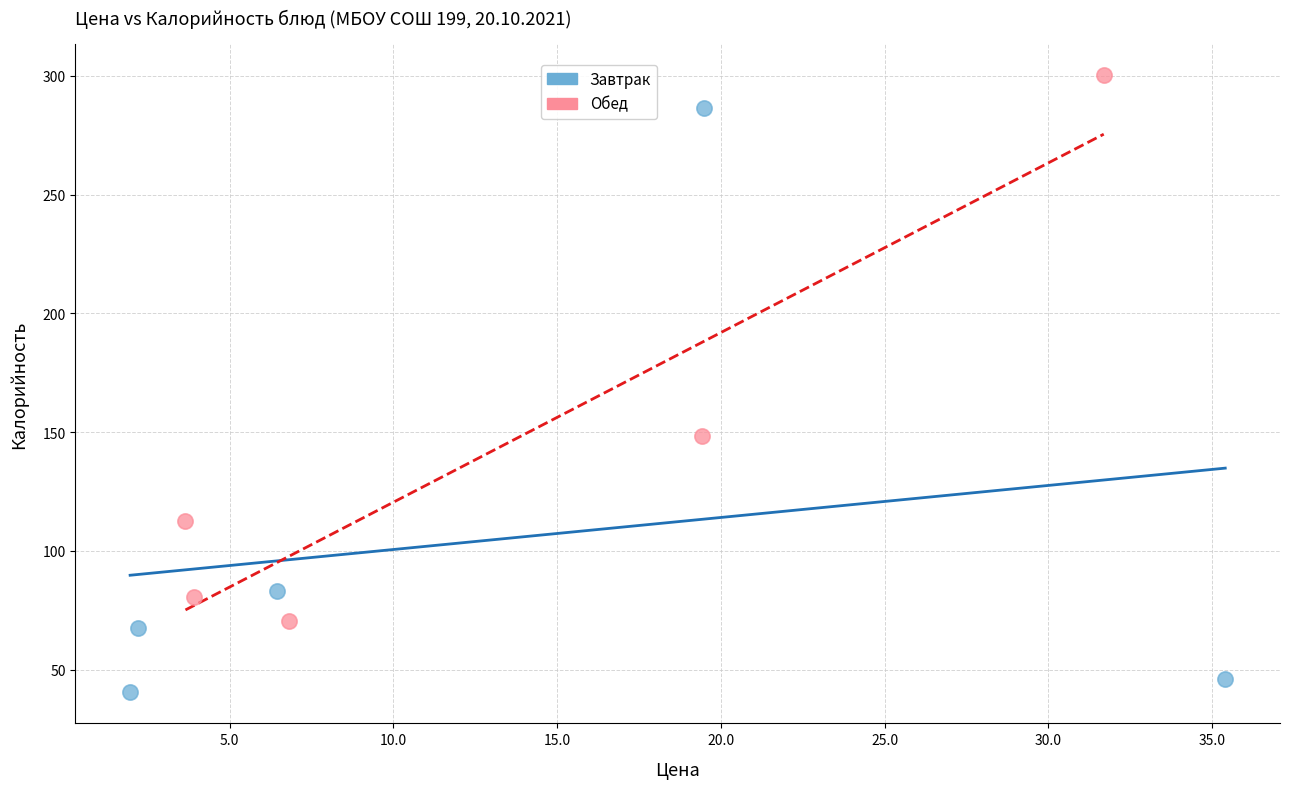

Which series has the largest Y range (max minus min)?

Завтрак